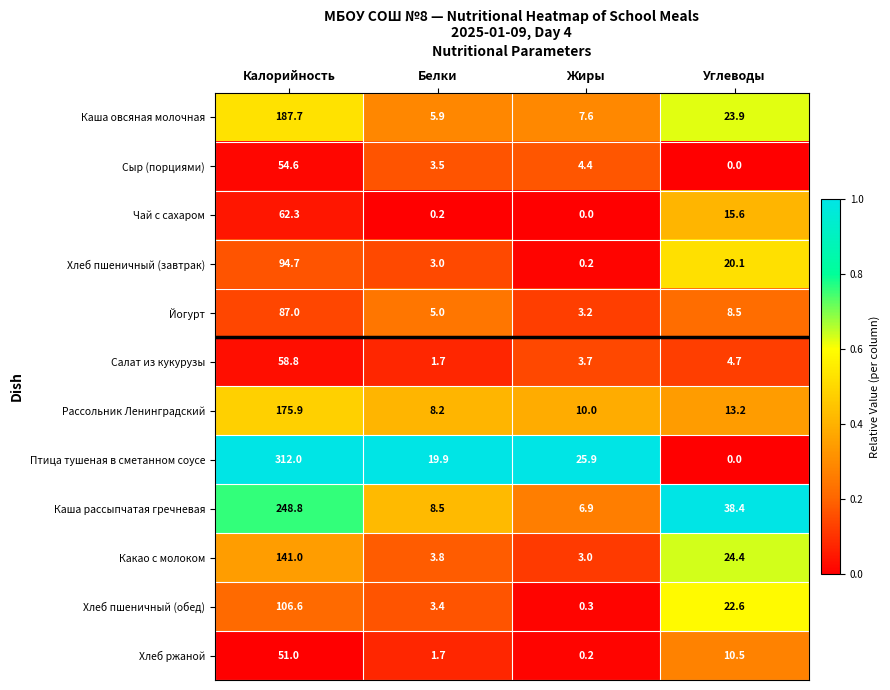

Rank the series by their maximum value, from highest to lowest.

Птица тушеная в сметанном соусе, Каша рассыпчатая гречневая, Каша овсяная молочная, Рассольник Ленинградский, Какао с молоком, Хлеб пшеничный (обед), Хлеб пшеничный (завтрак), Йогурт, Чай с сахаром, Салат из кукурузы, Сыр (порциями), Хлеб ржаной